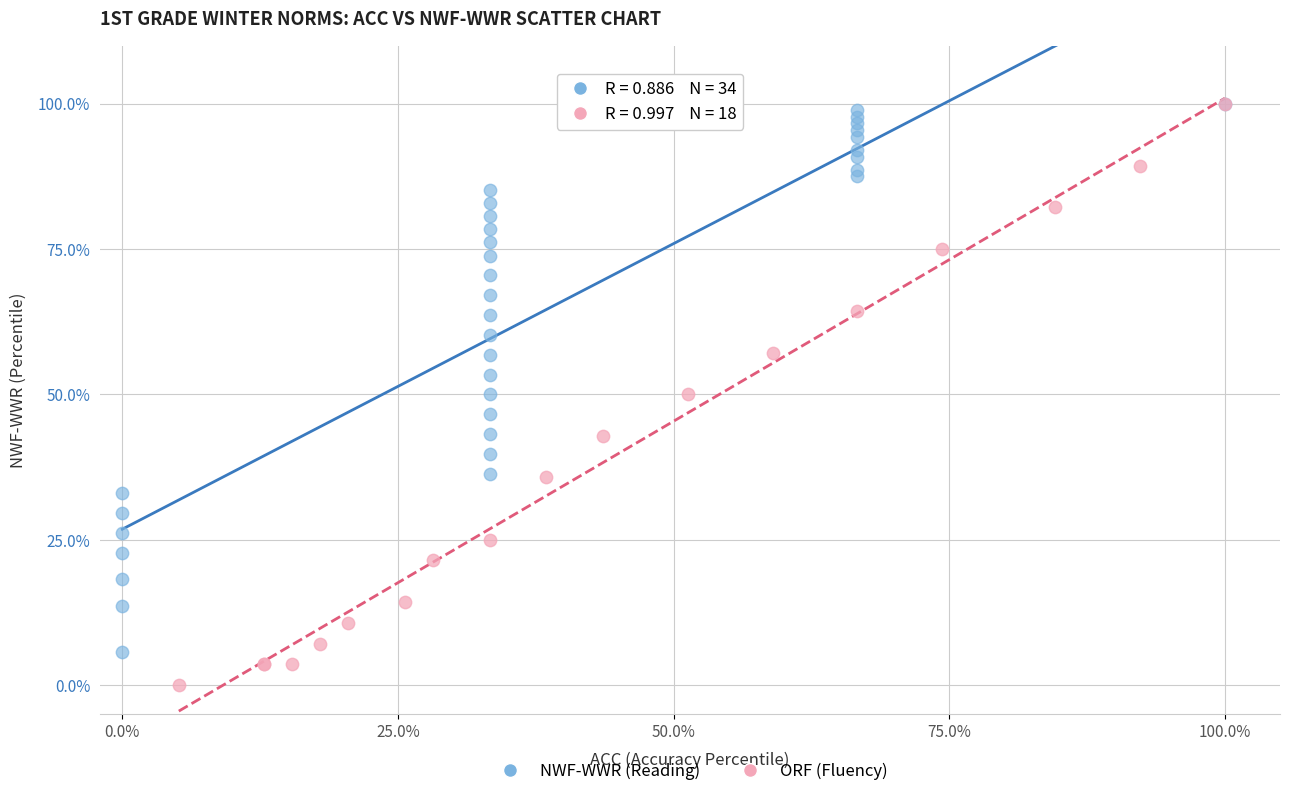

Which series contains the lowest Y value?

ORF (Fluency)